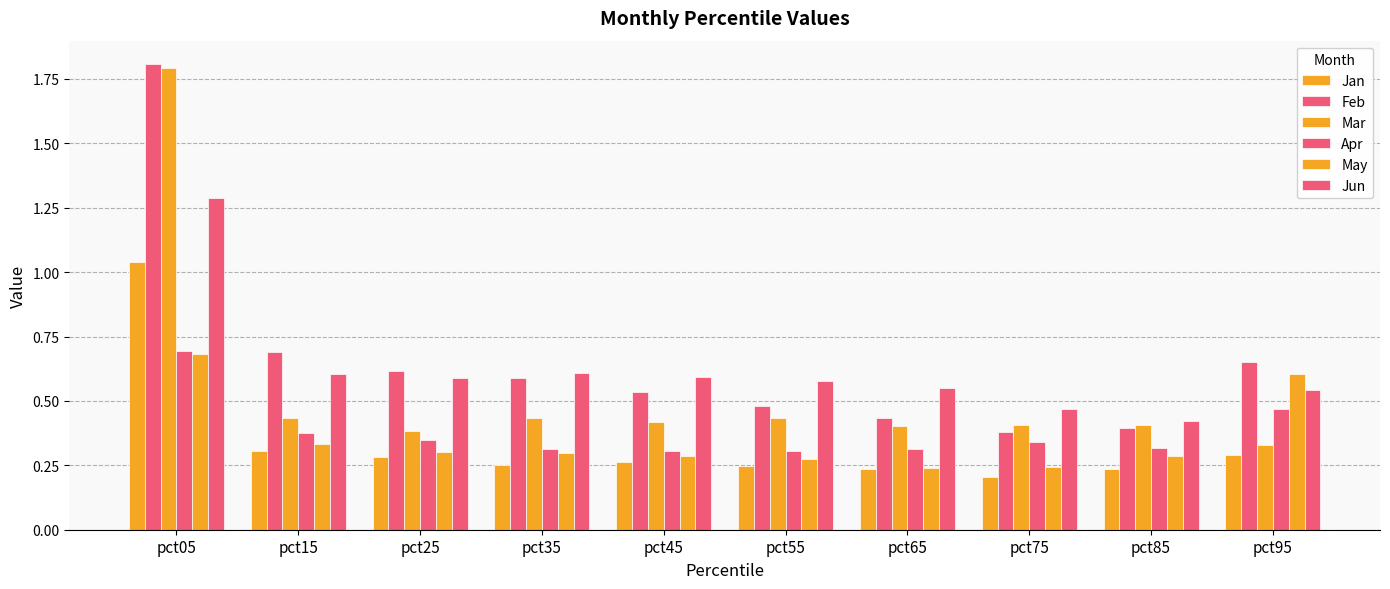

Count the number of data series in this chart.

6